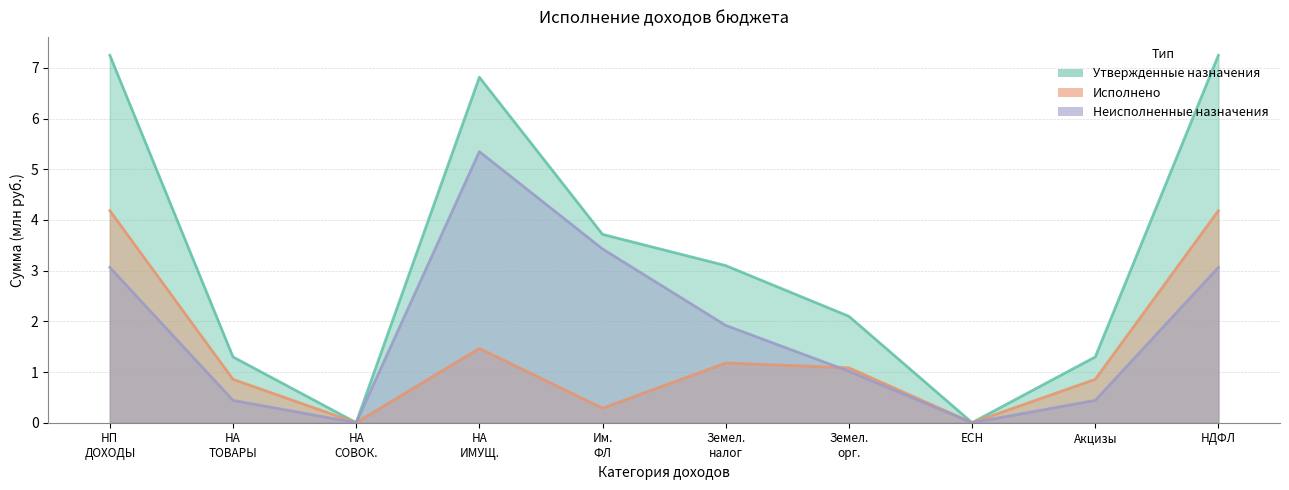

What is the value of the Неисполненные назначения point at the 5th from the left?

3.4